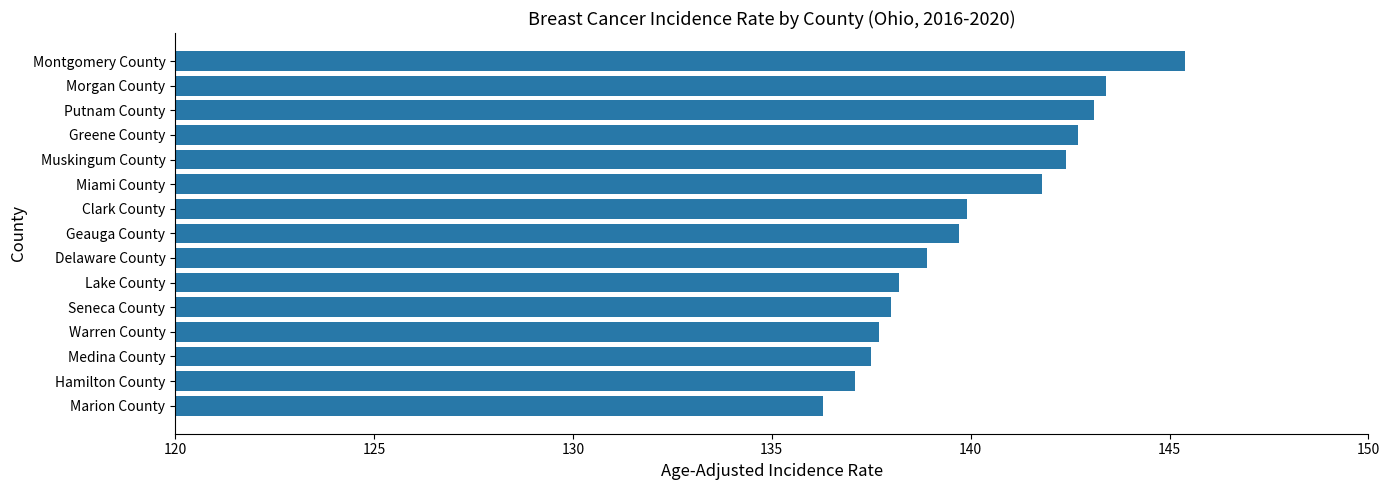

What is the change in value from Geauga County to Marion County?

-3.4